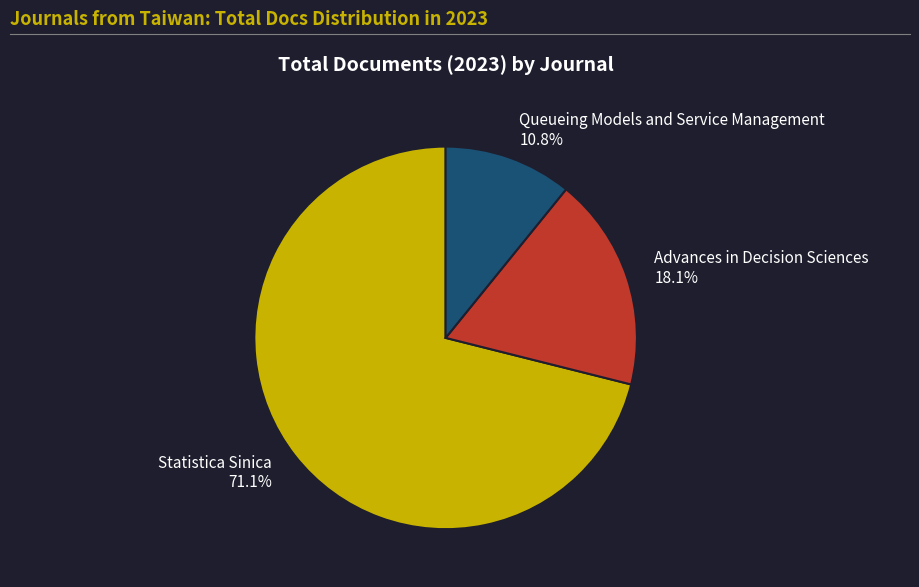

What is the total percentage of Statistica Sinica and Advances in Decision Sciences?

89.2%